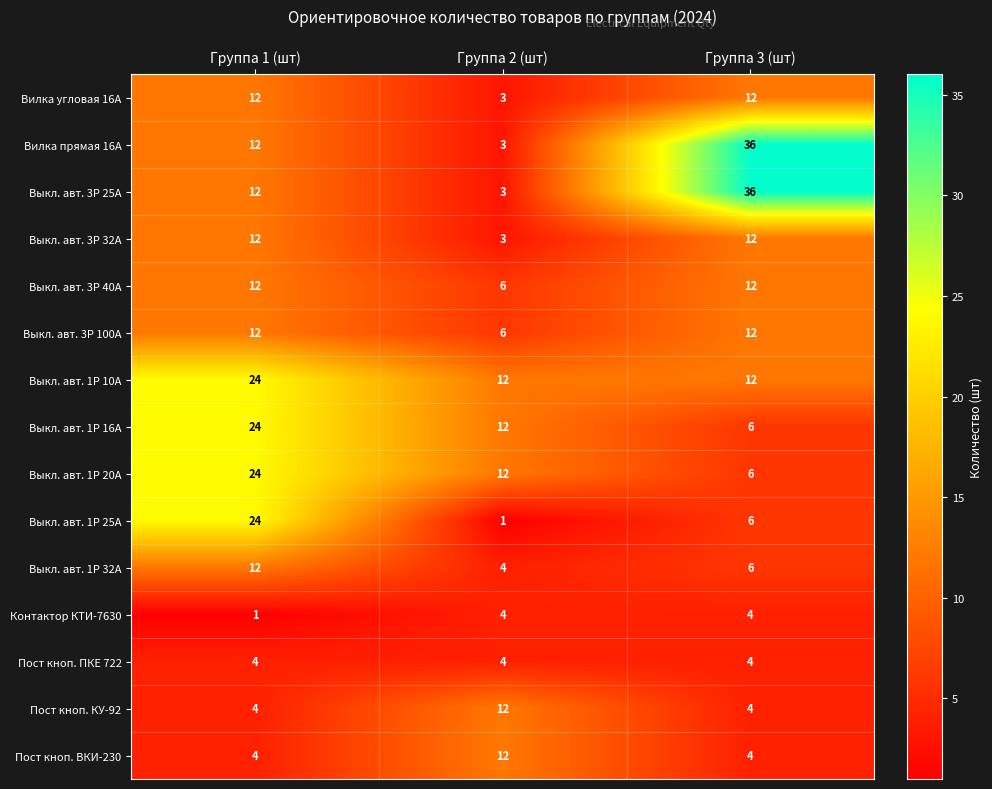

How many Выкл. авт. 1Р 10А values are between 12 and 24?

3